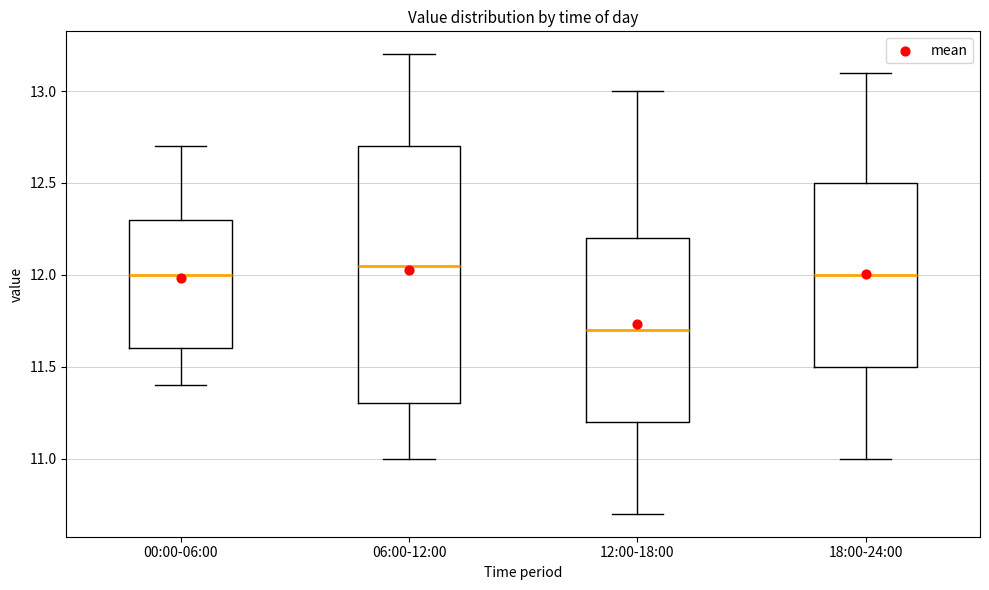

Where is the lower edge of the box for 18:00-24:00 on the y-axis? The values are not printed on the chart, so give them approximately, as read against the axis.

11.50